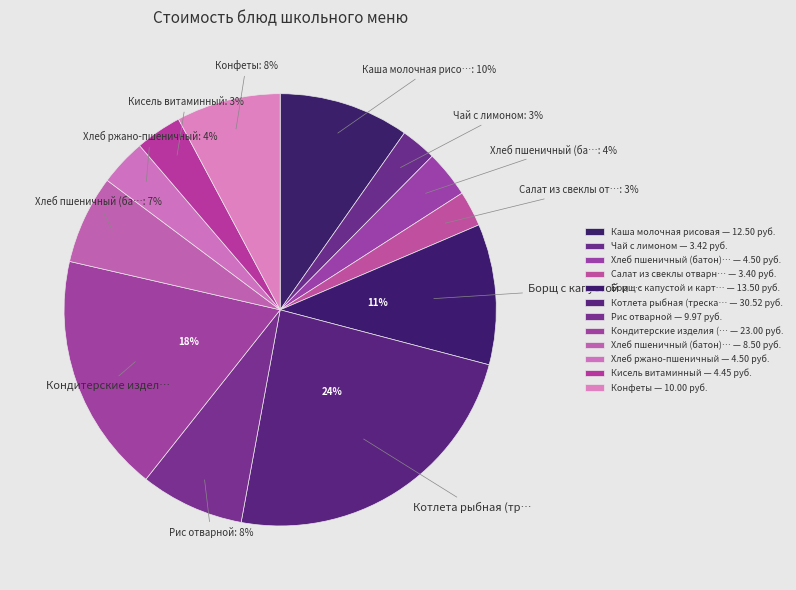

Which category has the smallest portion of the pie?

Салат из свеклы отварной